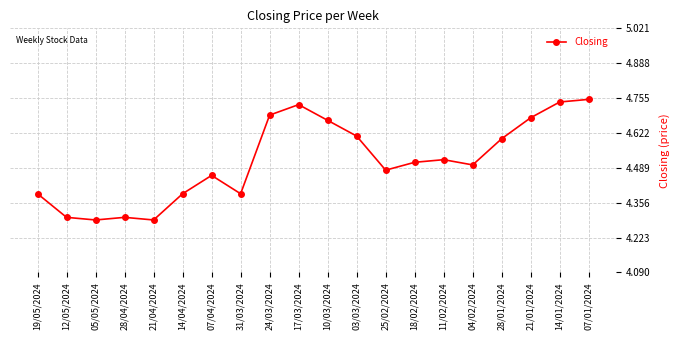

What is the label of the 18th point from the right?

05/05/2024